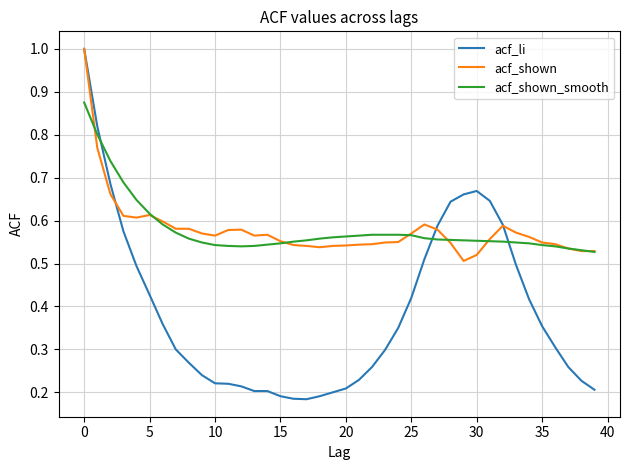

What is the greatest value displayed?

1.0